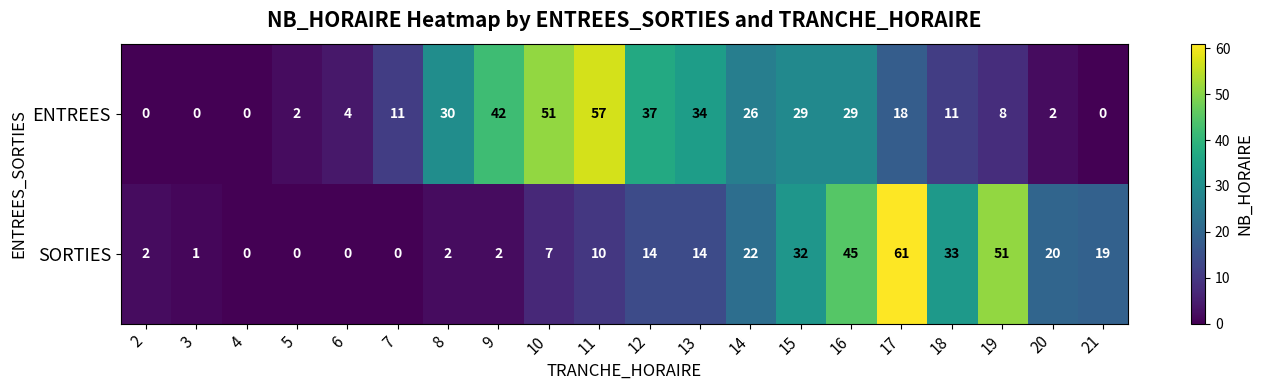

Where is SORTIES nearest to the value 30?

15